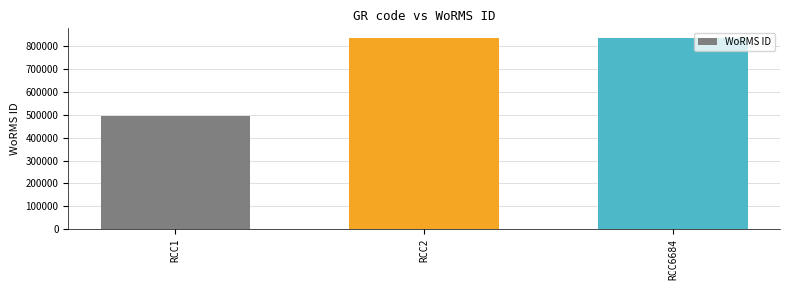

Reading left to right, transcribe all the data shown in this chart.

RCC1=495424	RCC2=837201	RCC6684=837201